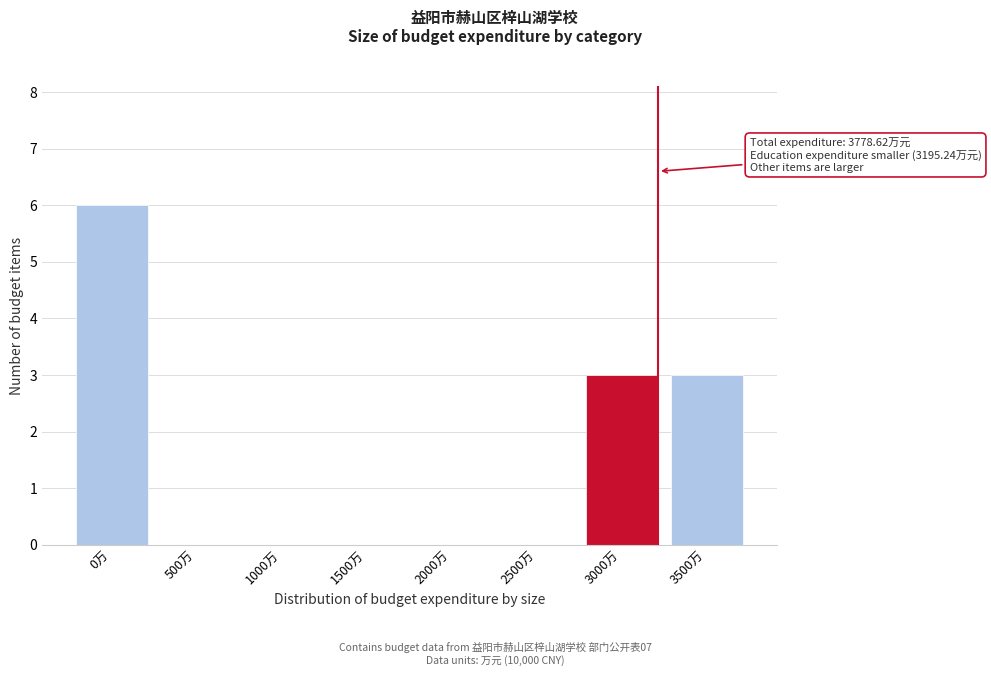

Reading left to right, extract all data points from this chart.

0万=6	500万=0	1000万=0	1500万=0	2000万=0	2500万=0	3000万=3	3500万=3